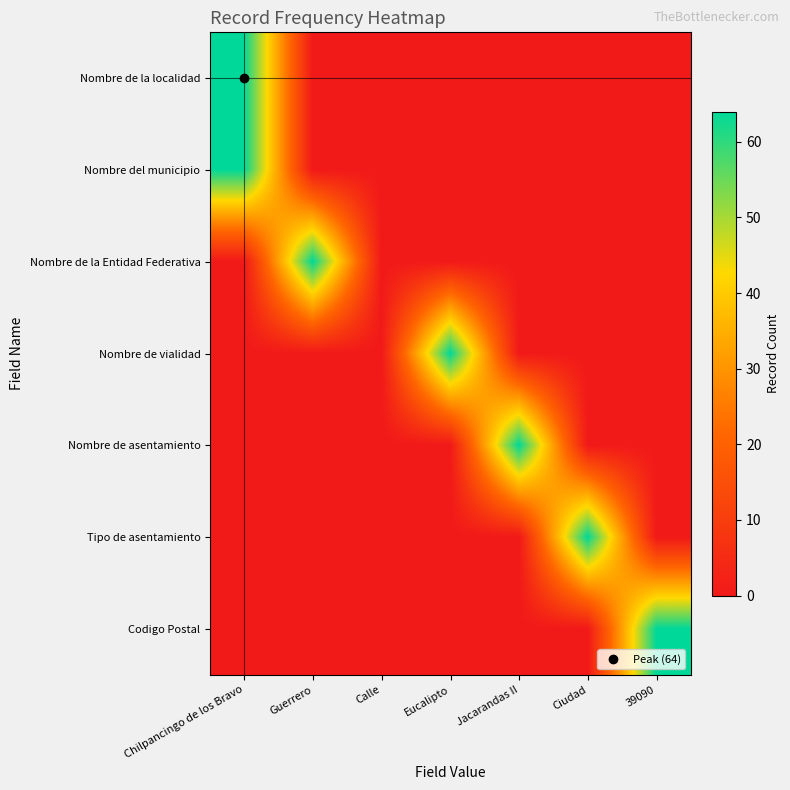

Reading left to right, what are all the values shown in this chart?

Nombre de la localidad: Chilpancingo de los Bravo=64	Guerrero=0	Calle=0	Eucalipto=0	Jacarandas II=0	Ciudad=0	39090=0
Nombre del municipio: Chilpancingo de los Bravo=64	Guerrero=0	Calle=0	Eucalipto=0	Jacarandas II=0	Ciudad=0	39090=0
Nombre de la Entidad Federativa: Chilpancingo de los Bravo=0	Guerrero=64	Calle=0	Eucalipto=0	Jacarandas II=0	Ciudad=0	39090=0
Nombre de vialidad: Chilpancingo de los Bravo=0	Guerrero=0	Calle=0	Eucalipto=64	Jacarandas II=0	Ciudad=0	39090=0
Nombre de asentamiento: Chilpancingo de los Bravo=0	Guerrero=0	Calle=0	Eucalipto=0	Jacarandas II=64	Ciudad=0	39090=0
Tipo de asentamiento: Chilpancingo de los Bravo=0	Guerrero=0	Calle=0	Eucalipto=0	Jacarandas II=0	Ciudad=64	39090=0
Codigo Postal: Chilpancingo de los Bravo=0	Guerrero=0	Calle=0	Eucalipto=0	Jacarandas II=0	Ciudad=0	39090=64